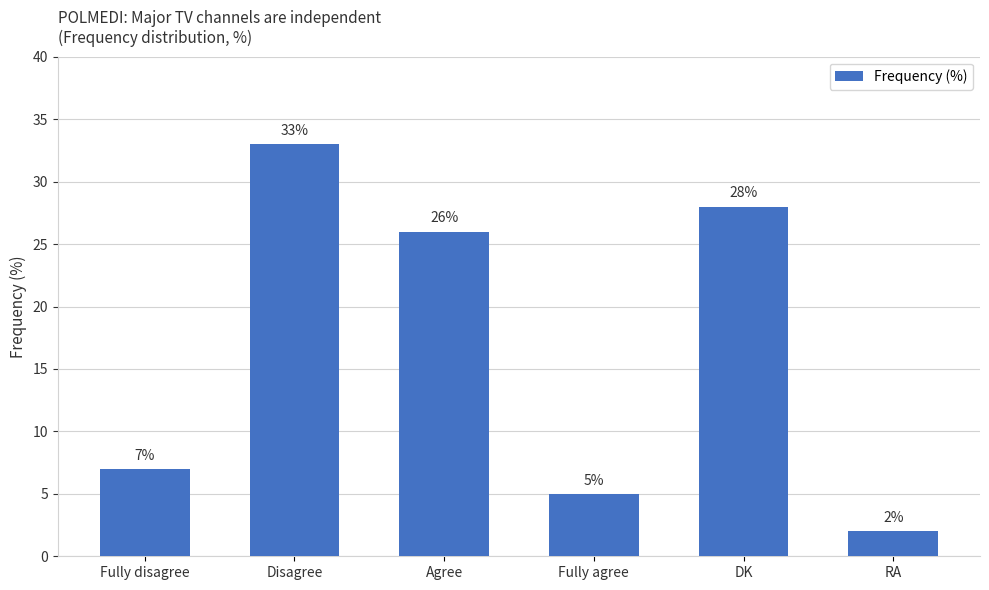

Reading right to left, extract all data points from this chart.

2	28	5	26	33	7